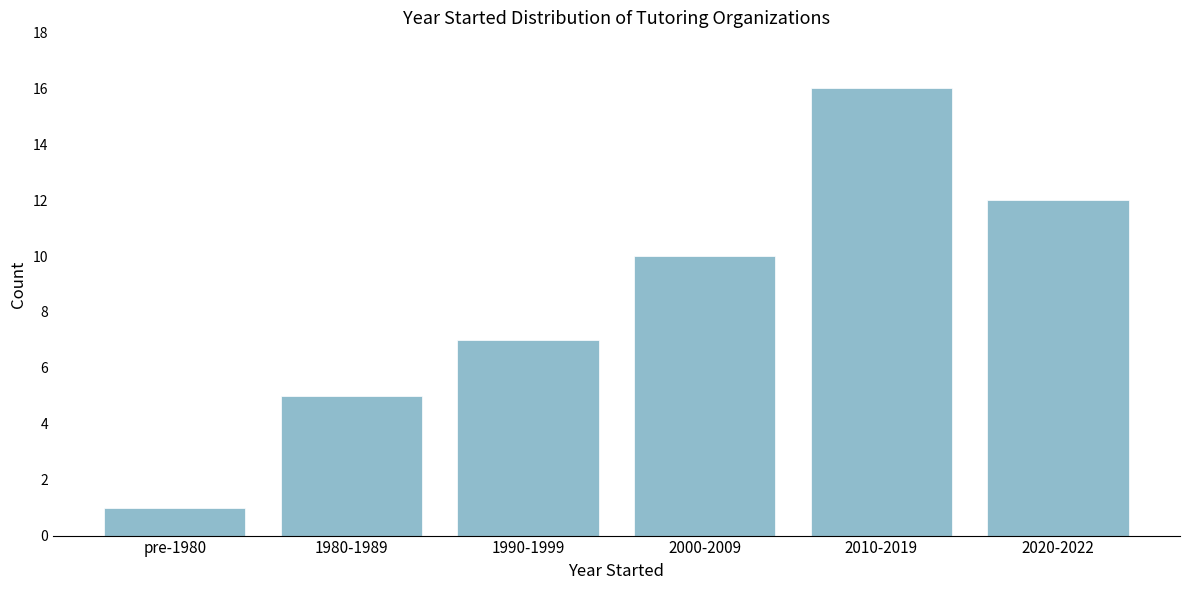

Reading left to right, what are all the values shown in this chart?

1	5	7	10	16	12